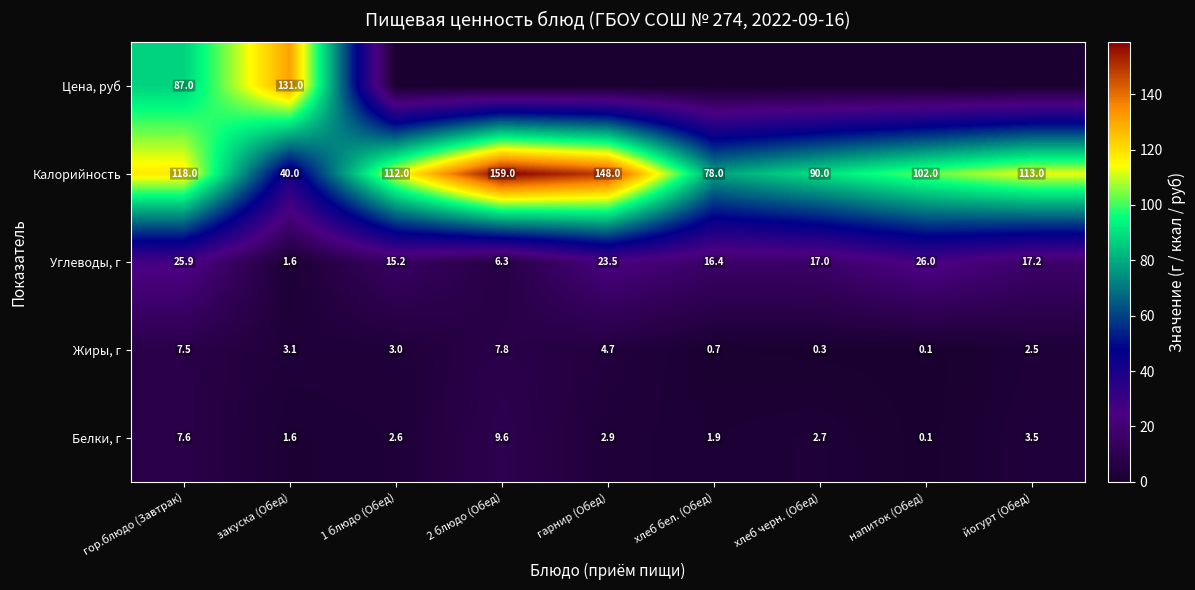

The value of Жиры, г at 1 блюдо (Обед) is 3.0. True or false?

True